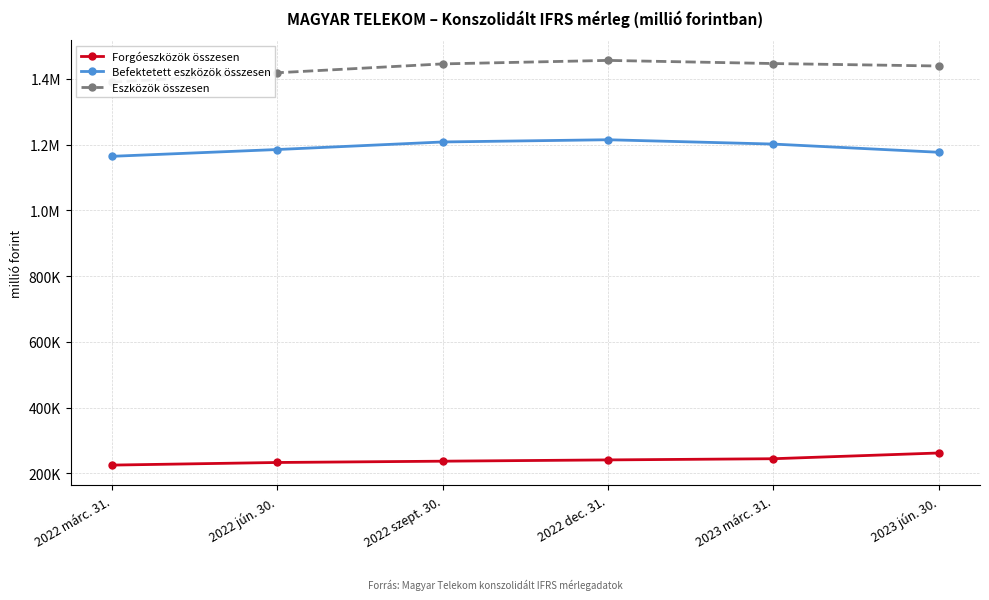

What is the sum of the Eszközök összesen values at 2023 márc. 31. and 2022 márc. 31.?

2837101